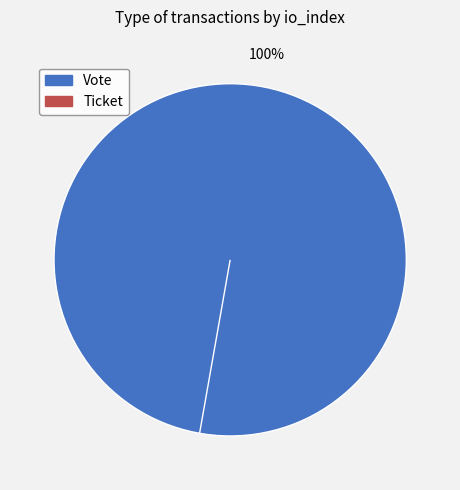

To the nearest percent, what percentage of the pie is Vote?

100%